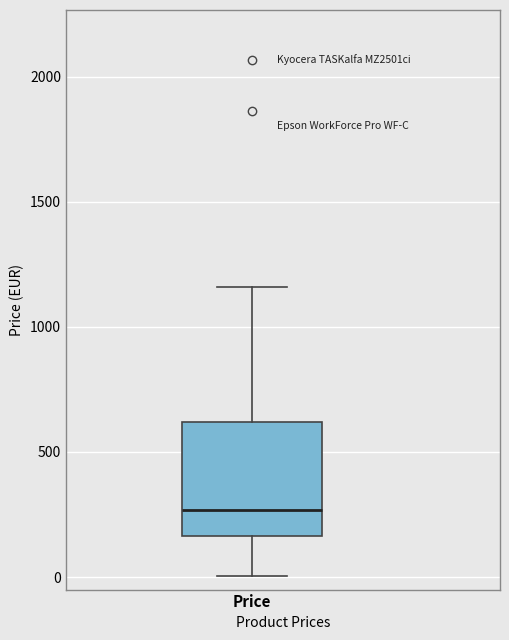

Read this box plot against the y-axis: the position of the median line, the range covered by the box, and the ends of both whiskers. The values are not printed on the chart, so give them approximately, as read against the axis.

median 250, box 150 to 600, whiskers 0 to 1150